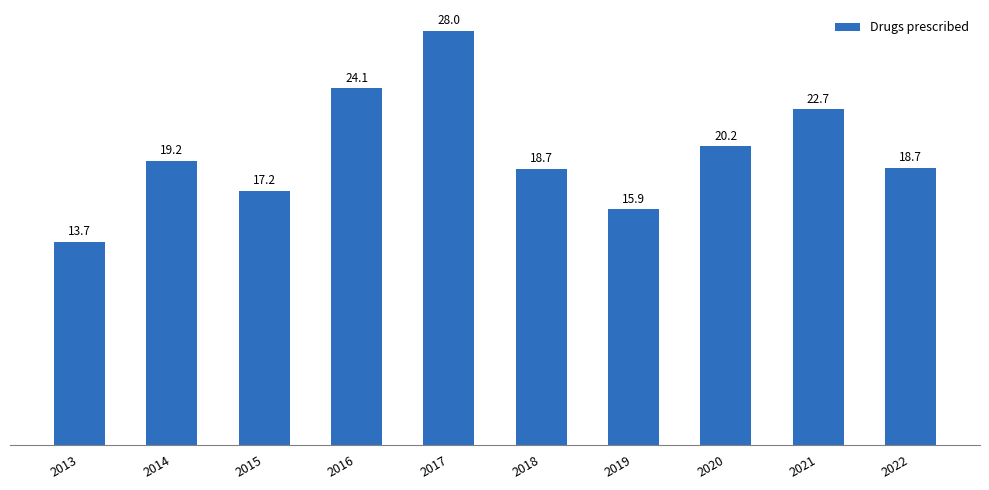

The value at 2017 is 28003151. True or false?

True